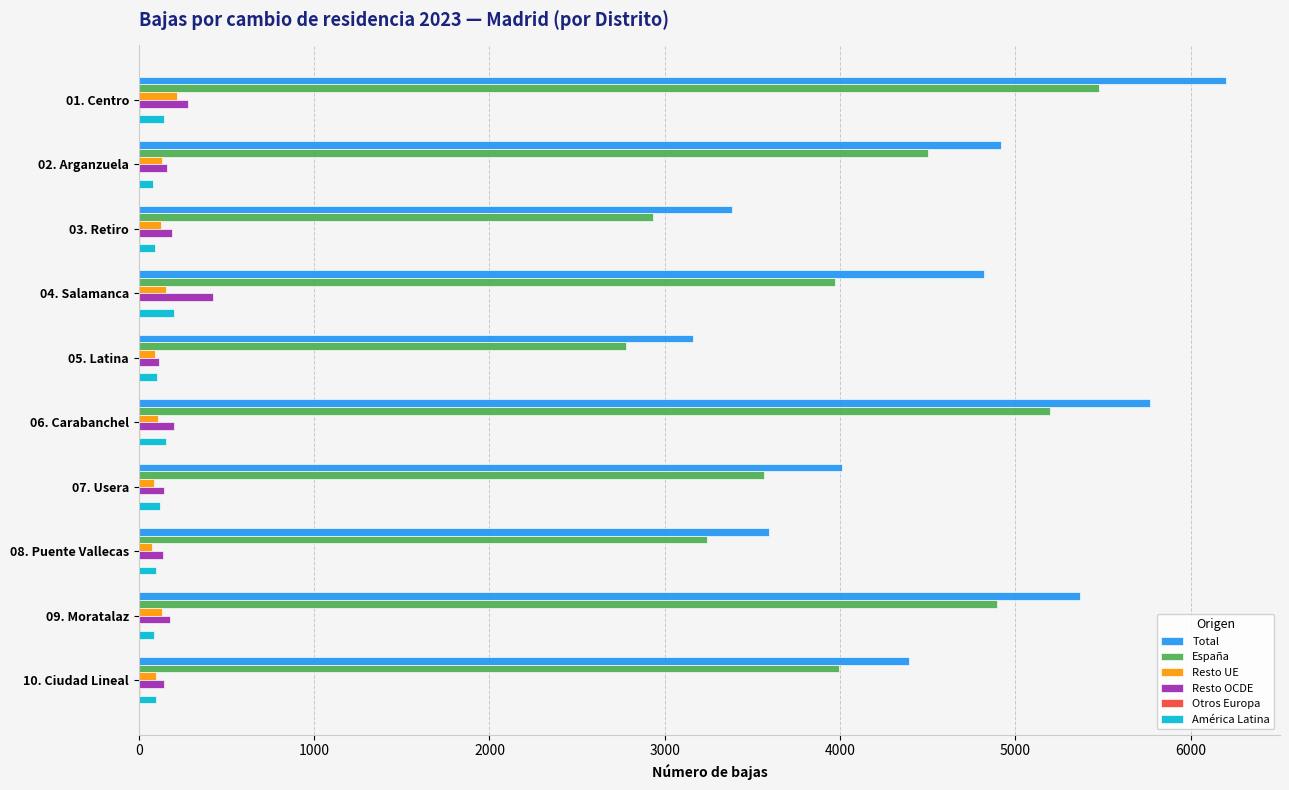

At which label is España closest to 4128?

10. Ciudad Lineal